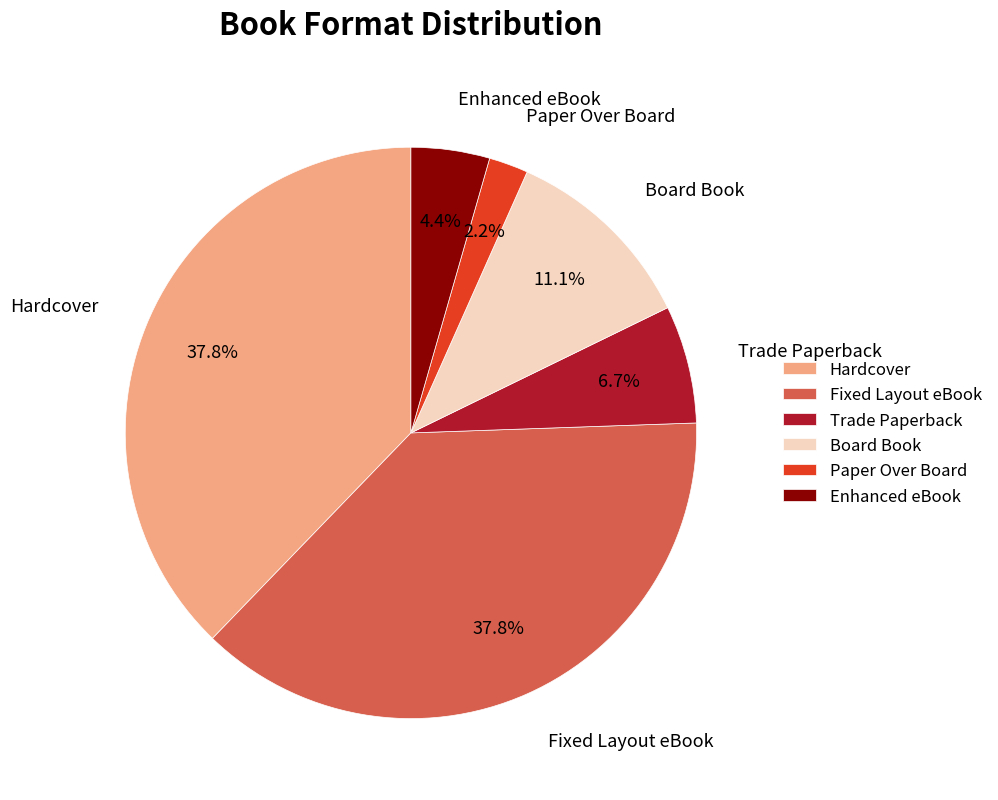

To the nearest percent, what portion does Fixed Layout eBook represent?

38%